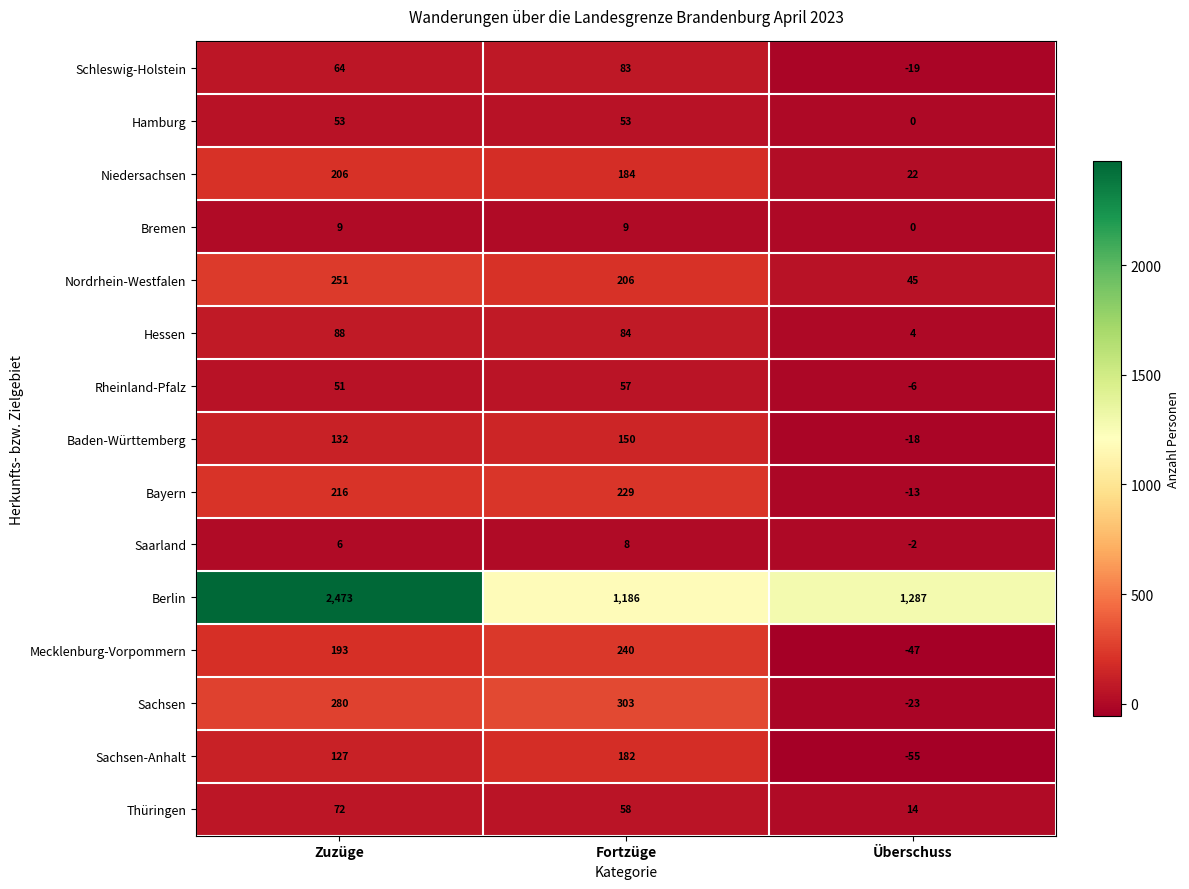

Which series has the widest spread of values?

Berlin